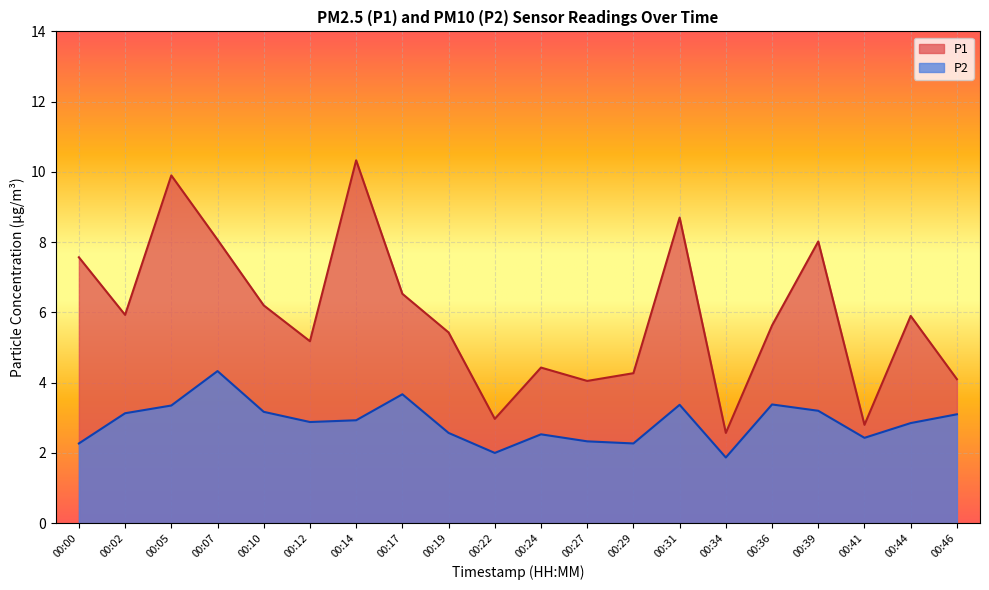

Read the P2 value at 00:44.

2.9